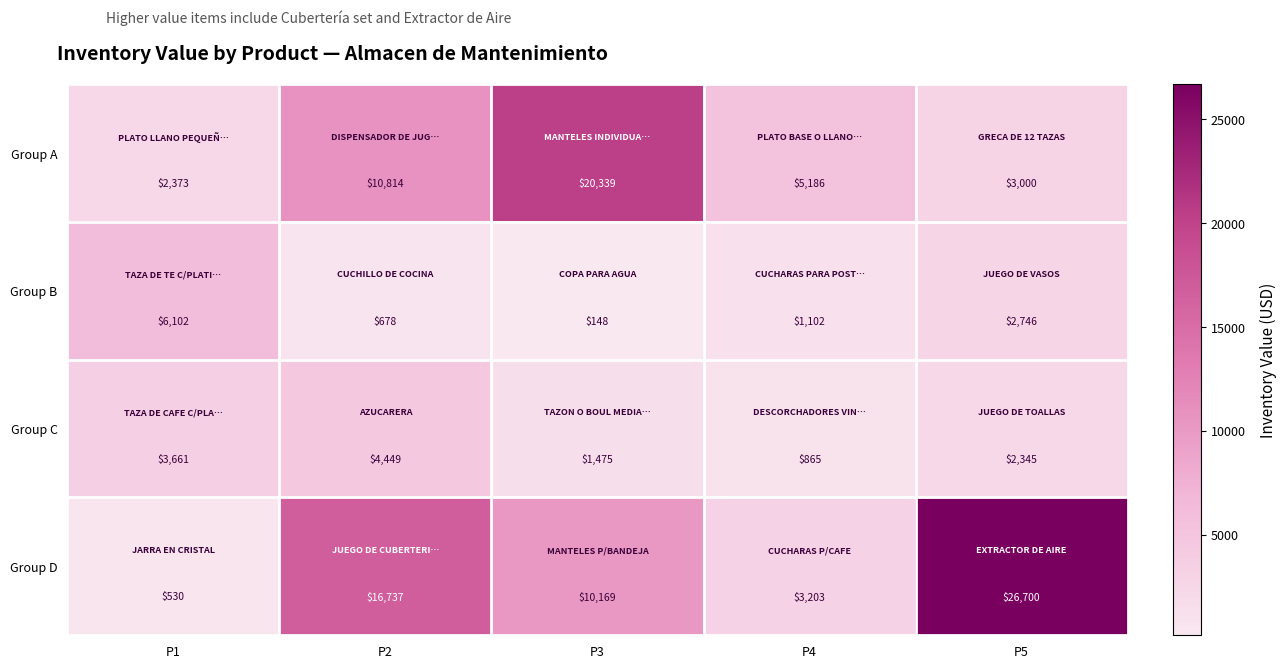

What is the maximum value shown in the chart?

26700